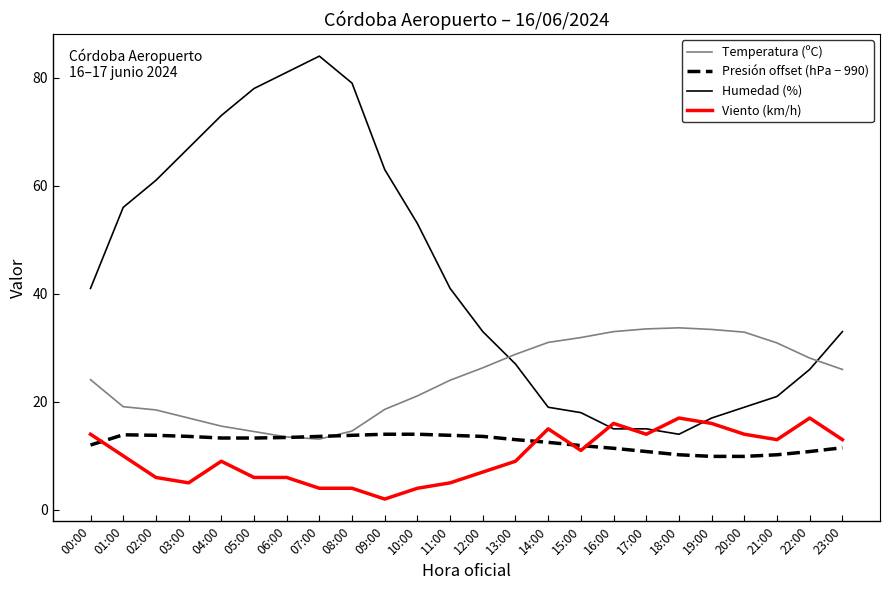

Which series has the widest spread of values?

Humedad (%)